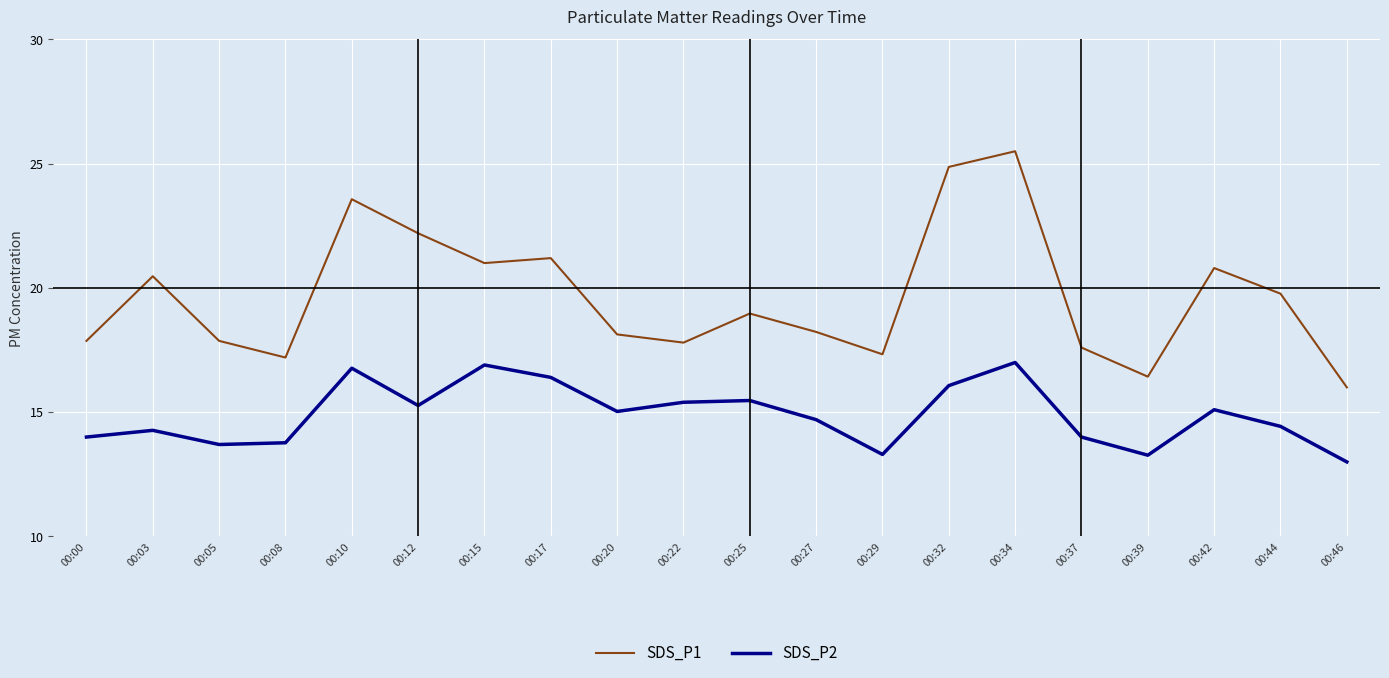

Between 00:00 and 00:15, which series saw the biggest shift?

SDS_P1